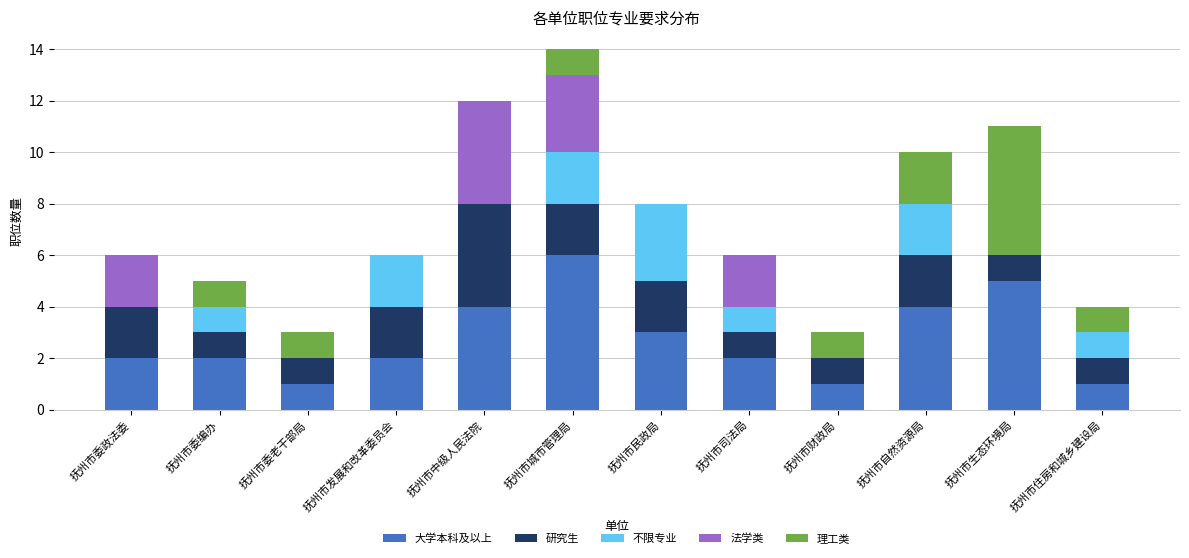

What are all the series names shown in the legend?

大学本科及以上, 研究生, 不限专业, 法学类, 理工类